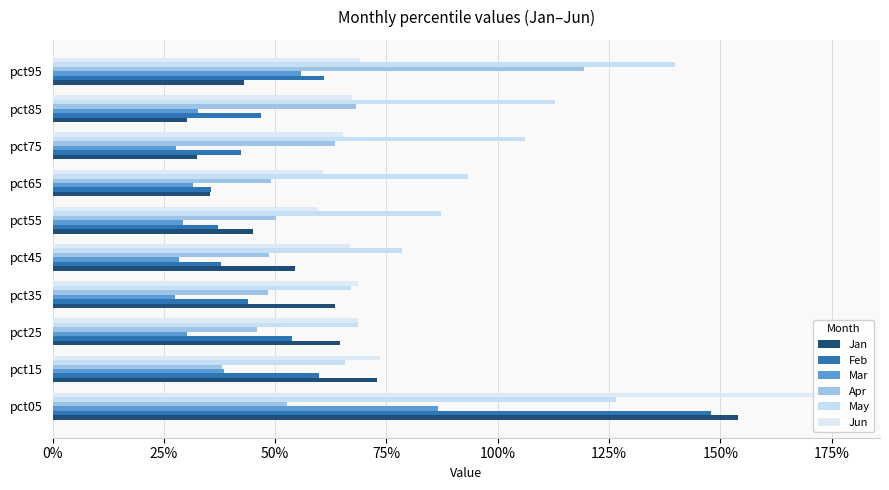

The value of Jan at pct85 is 0.5. True or false?

False